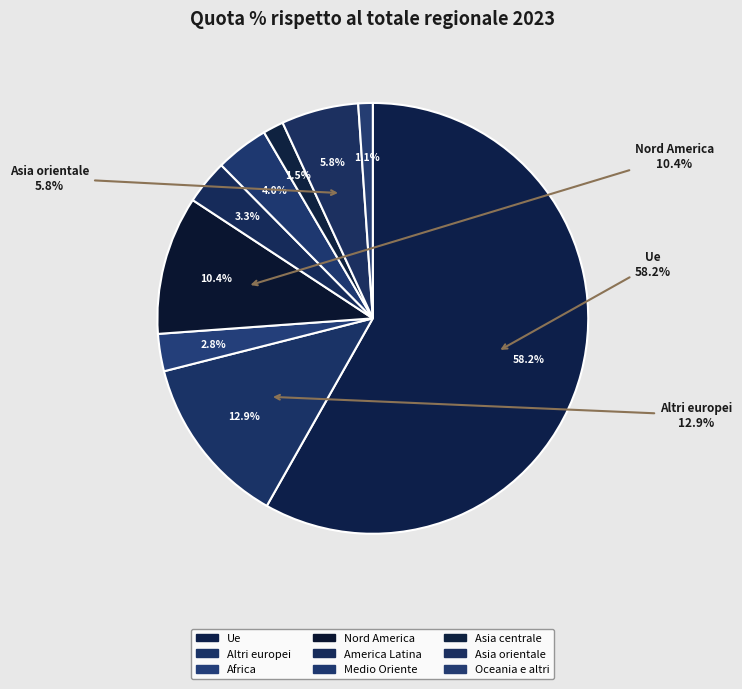

To the nearest percent, what is the average slice percentage?

11%